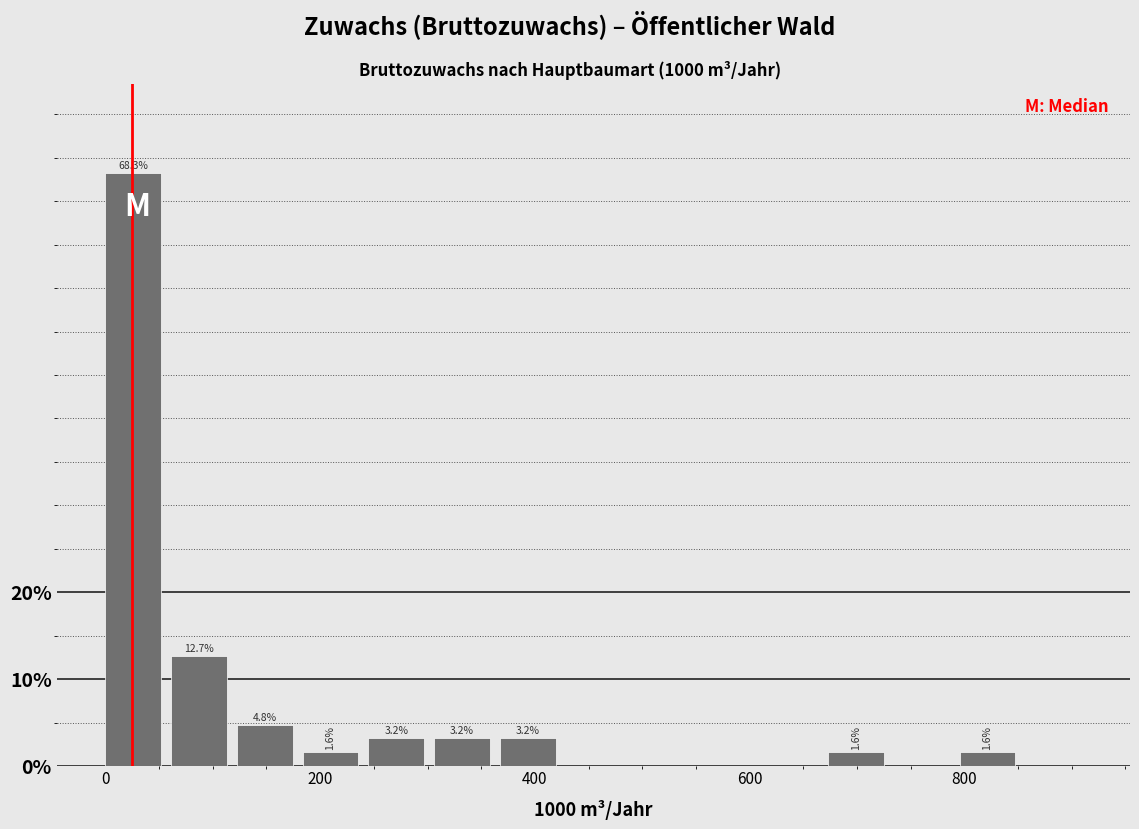

Read against the x-axis, roughly where is the centre of the tallest bar?

20